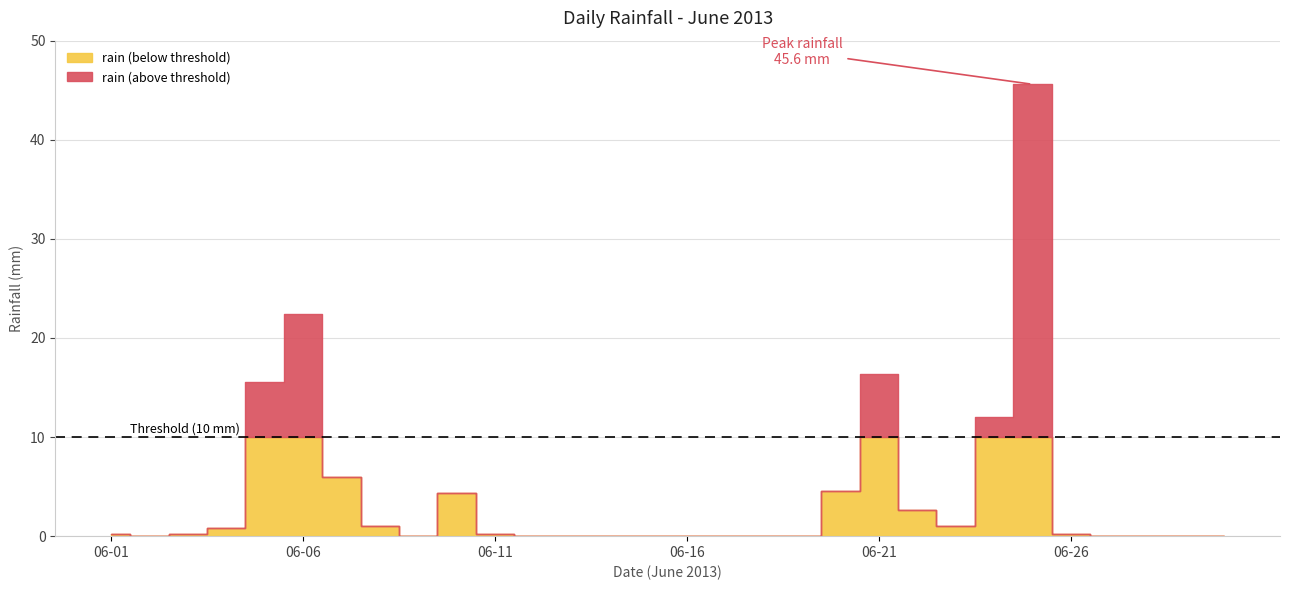

Which label corresponds to the largest value in the chart?

2013-06-25